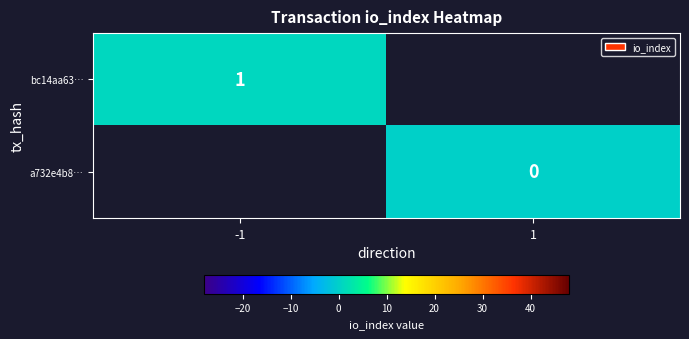

Which label corresponds to the smallest value in the chart?

1